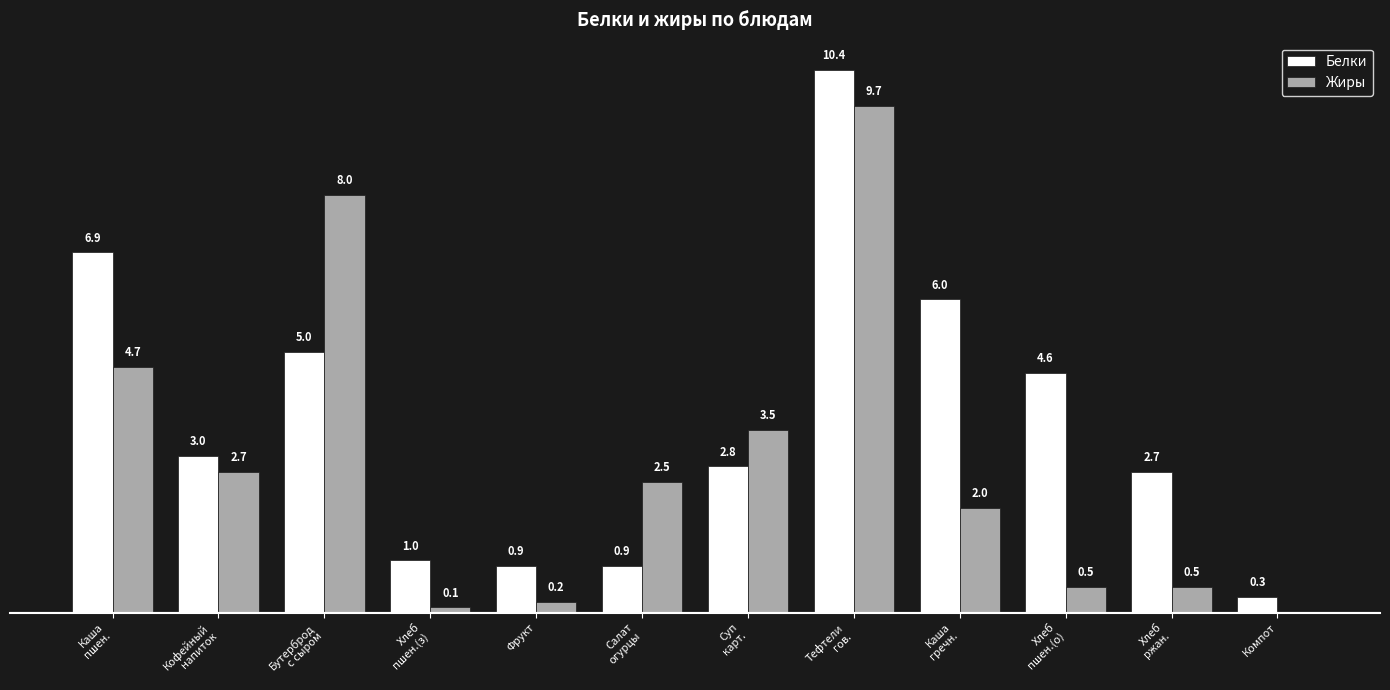

Which series has the largest total across all categories?

Белки